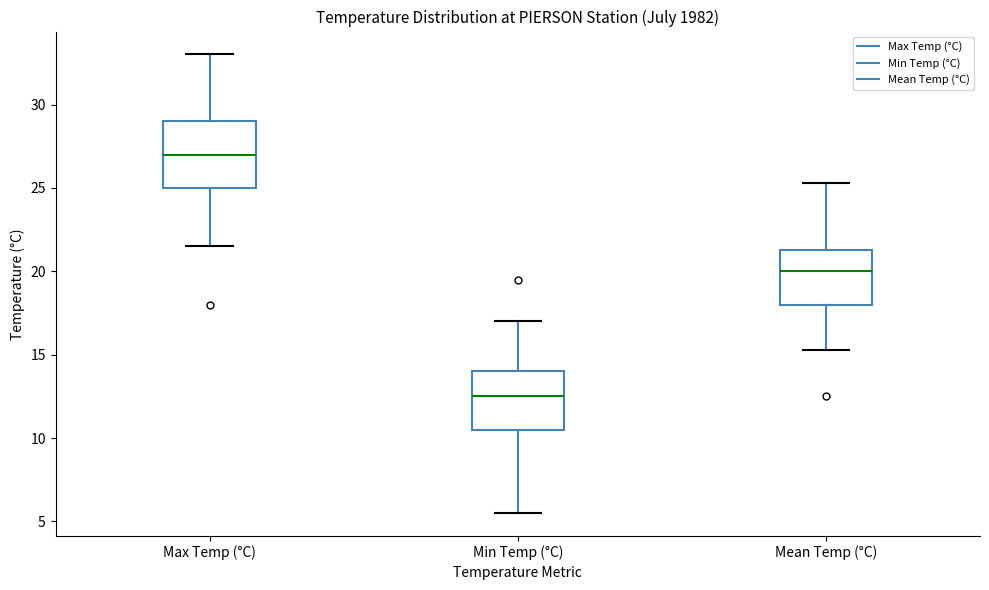

Which box has the lowest median line?

Min Temp (°C)